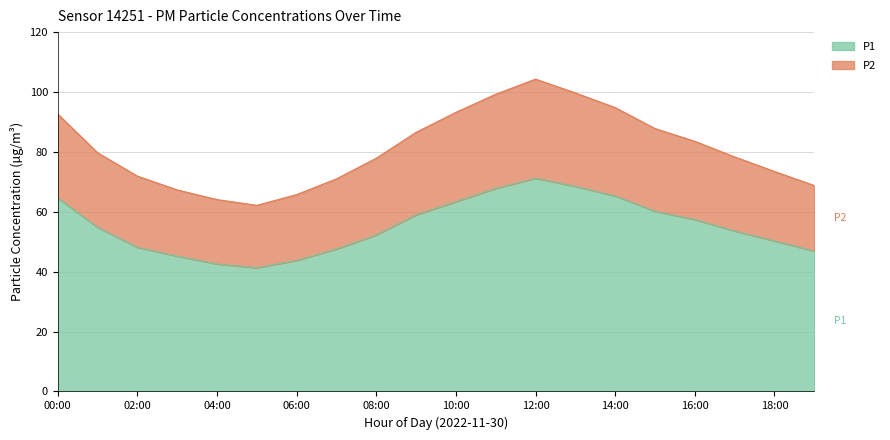

In P1, how many points are lower than both neighbors (excluding endpoints)?

1